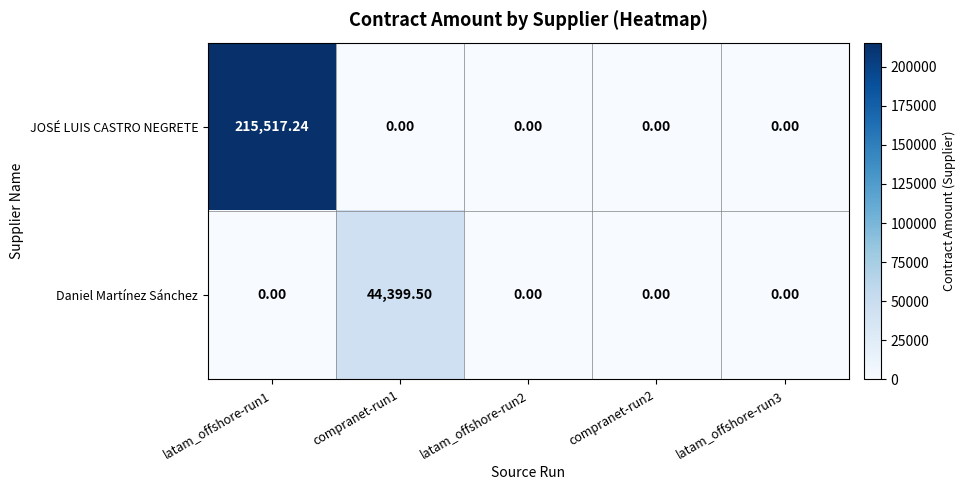

Which series has the widest spread of values?

JOSÉ LUIS CASTRO NEGRETE